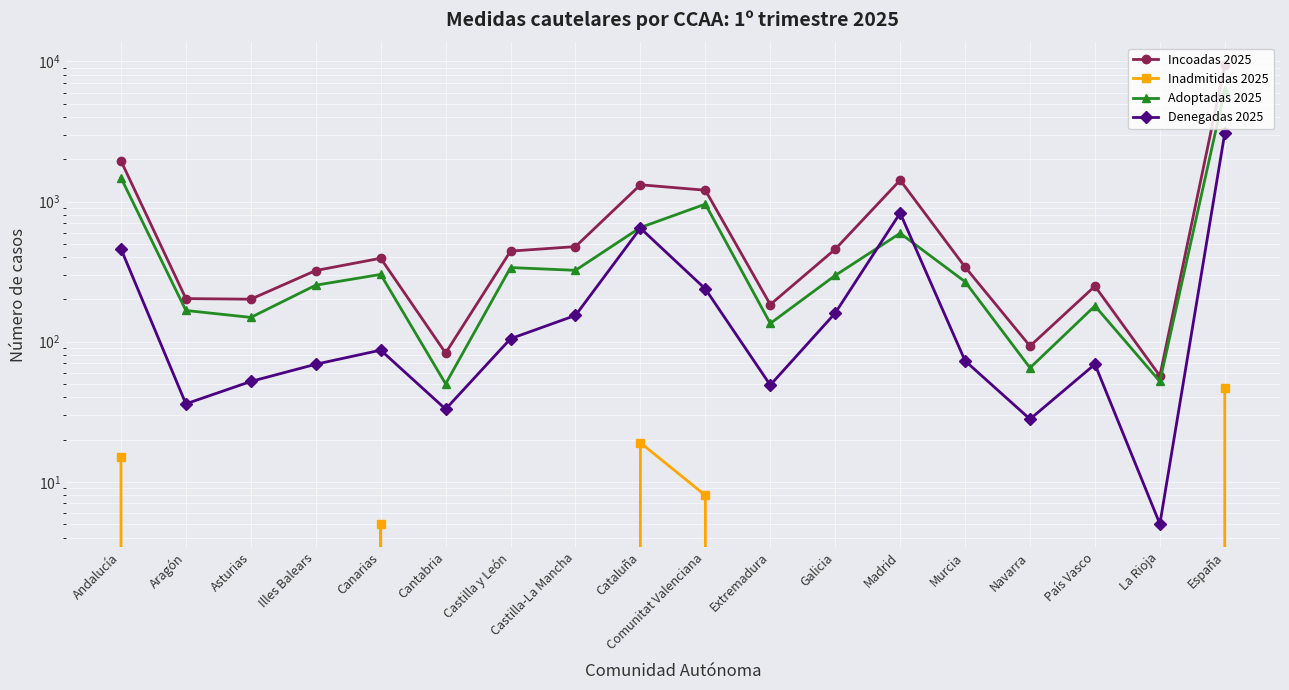

Which category has the highest value in the Incoadas 2025 series?

España